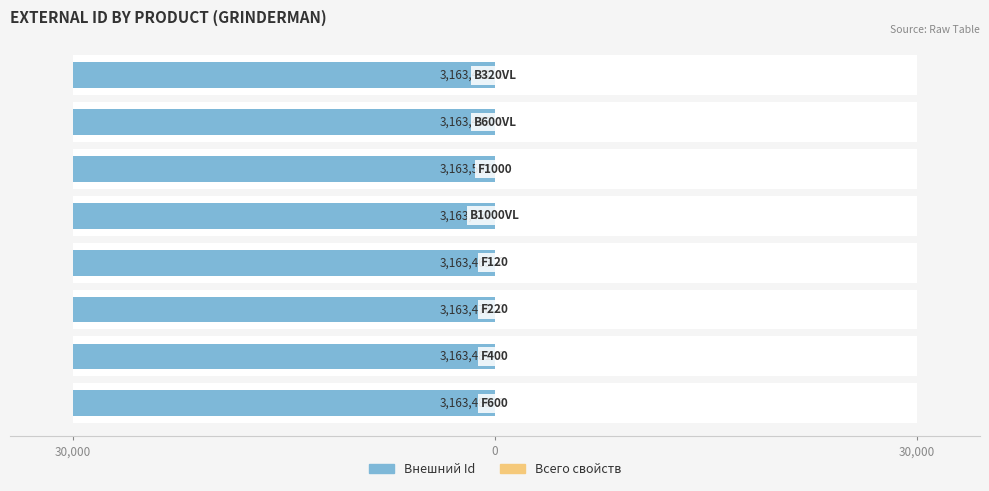

What are all the series names shown in the legend?

Внешний Id, Всего свойств